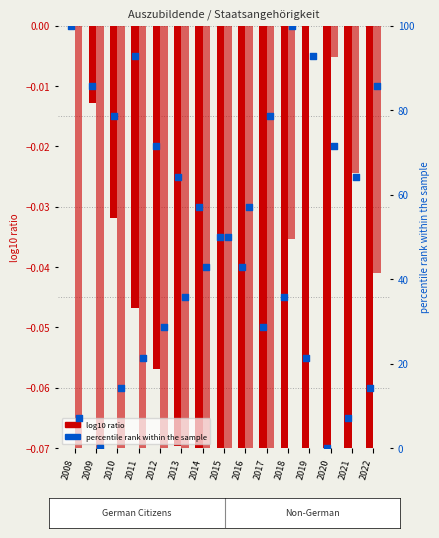

Which series has the widest spread of Y values?

percentile rank (German)